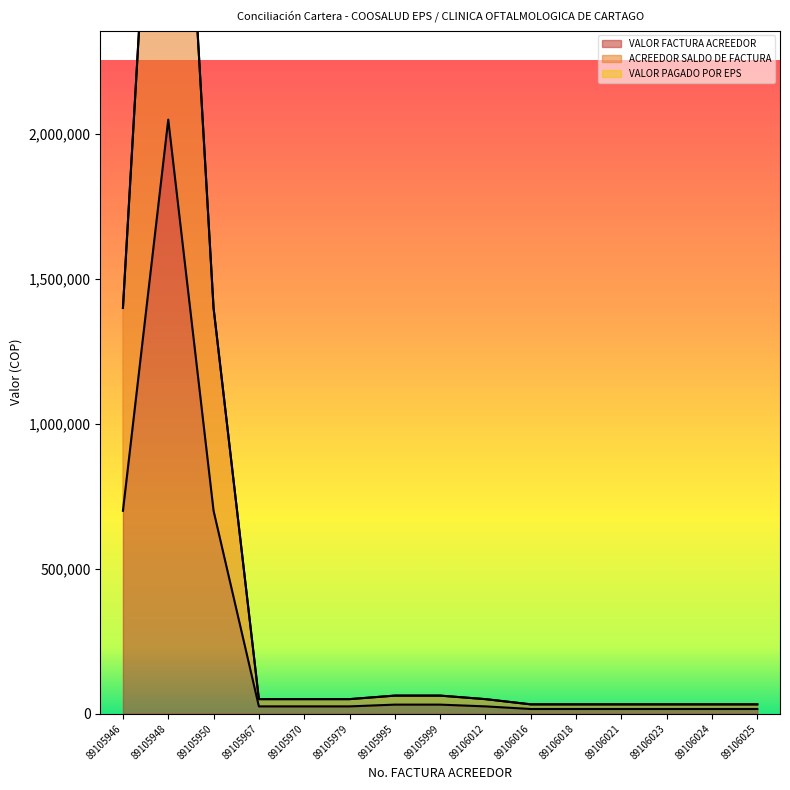

Does the chart have visible grid lines?

No